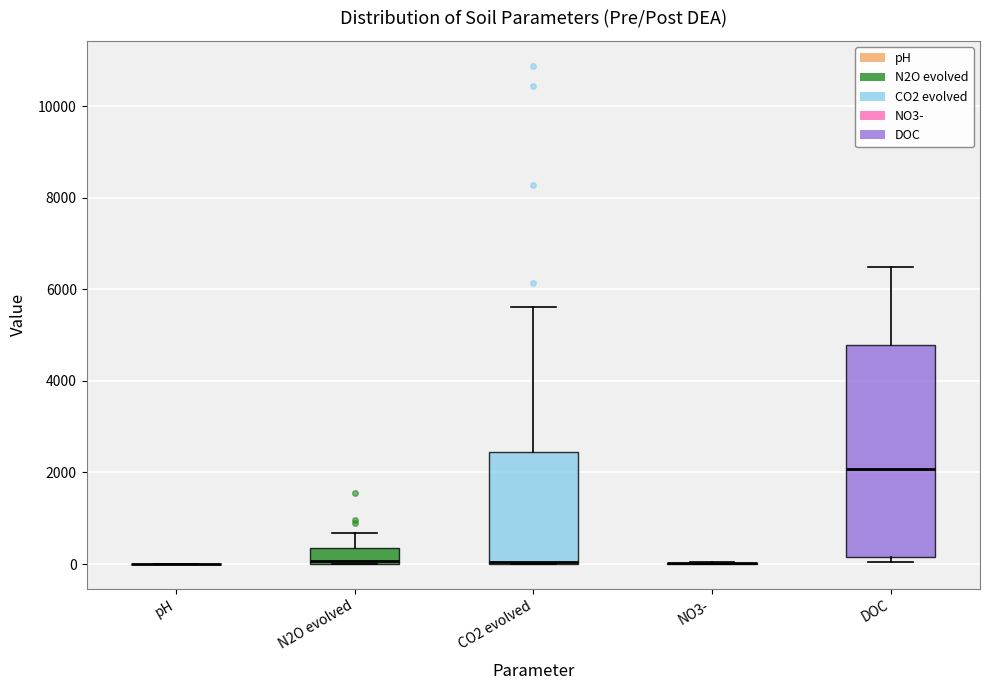

Where does the upper whisker of the box for CO2 evolved end on the y-axis? The values are not printed on the chart, so give them approximately, as read against the axis.

5600